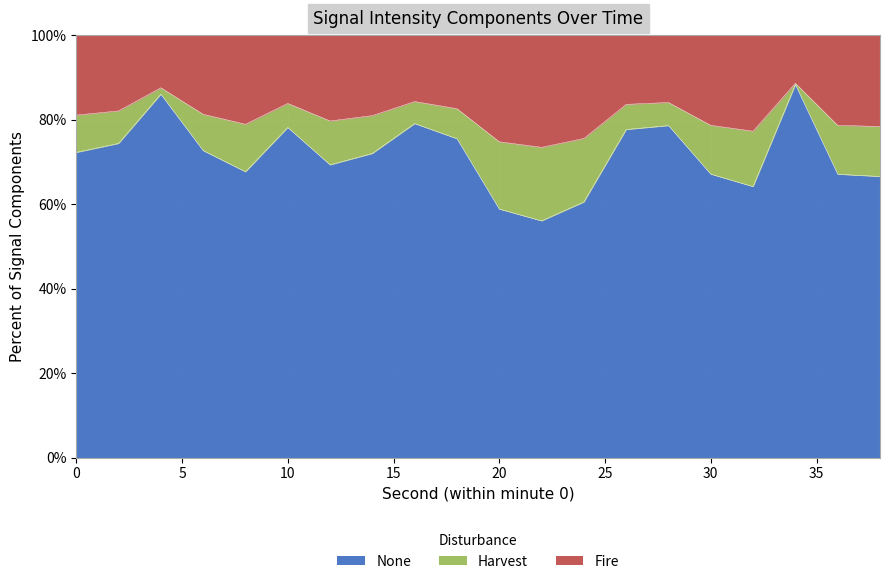

What is the difference between the maximum and minimum values?

15.2